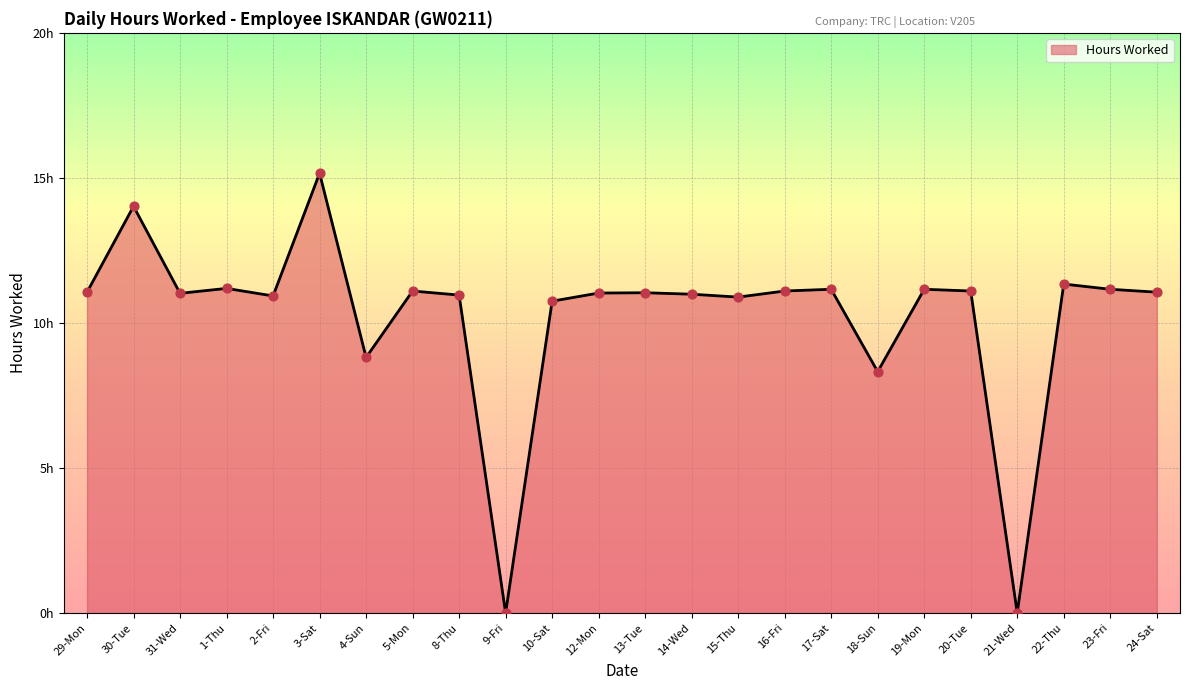

Is this an area chart (filled region under the line)?

Yes